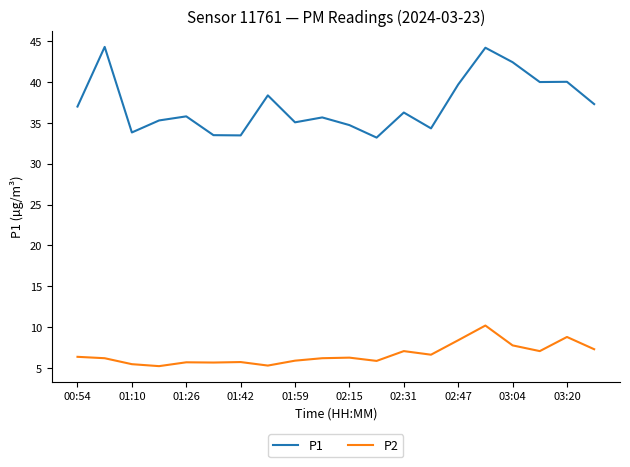

What is the greatest value displayed?

44.3